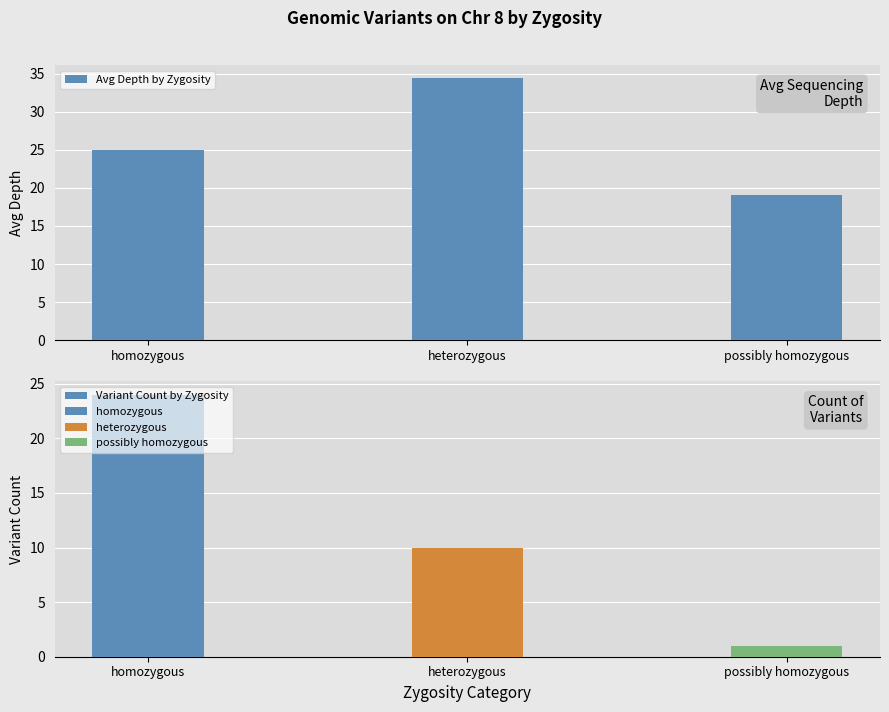

Read the Avg Depth by Zygosity value at possibly homozygous.

19.0